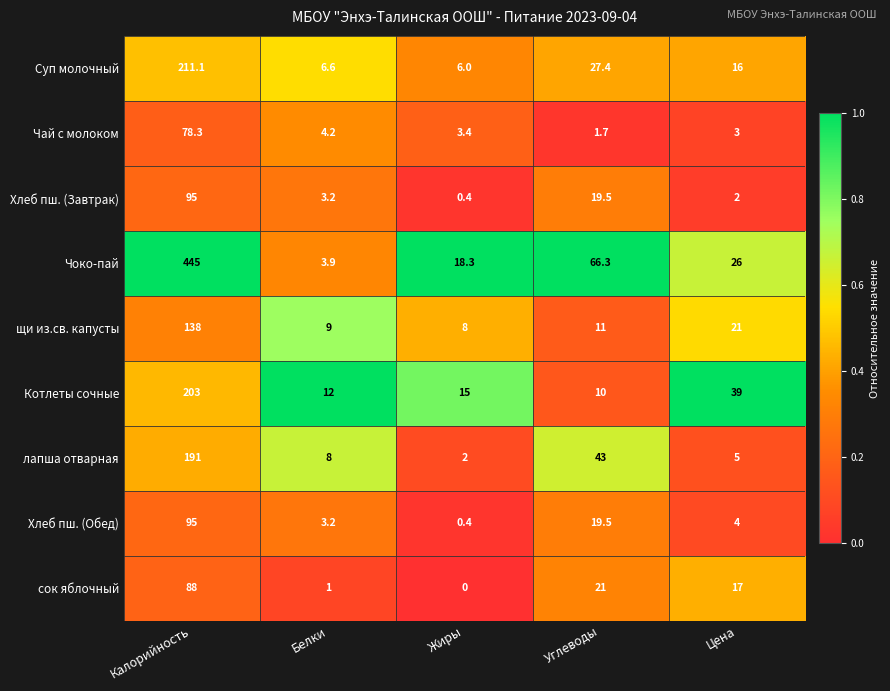

Is it true that щи из.св. капусты equals 138.0 at Калорийность?

True